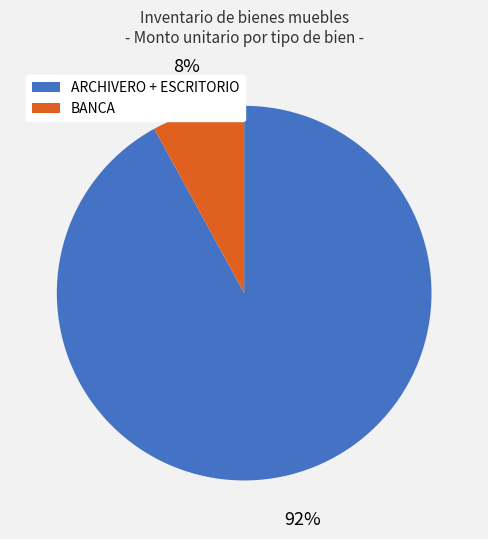

Is there a majority slice in this chart?

Yes